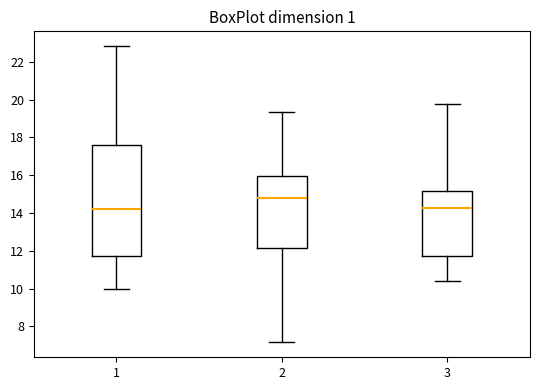

Reading left to right, read every box against the y-axis: the position of its median line, the range the box covers, and the ends of its whiskers. The values are not printed on the chart, so give them approximately, as read against the axis.

1: median 14.2, box 11.8 to 17.6, whiskers 10.0 to 22.8
2: median 14.8, box 12.2 to 16.0, whiskers 7.2 to 19.4
3: median 14.2, box 11.8 to 15.2, whiskers 10.4 to 19.8